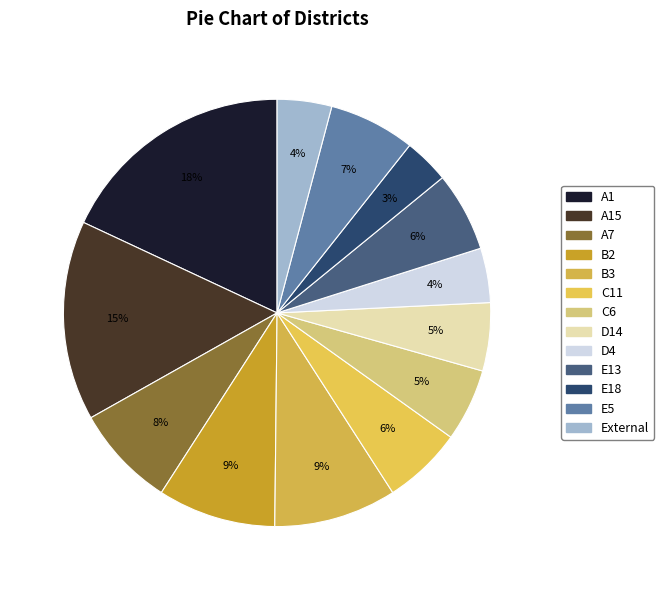

Which category has the biggest portion of the pie?

A1